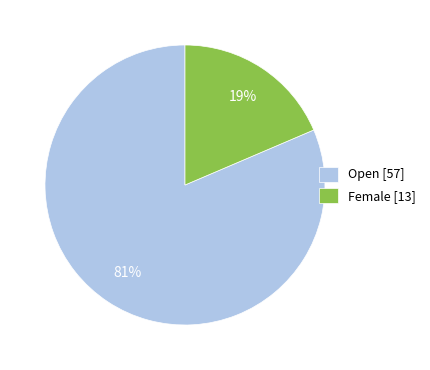

Rank the categories by value from lowest to highest.

Female, Open